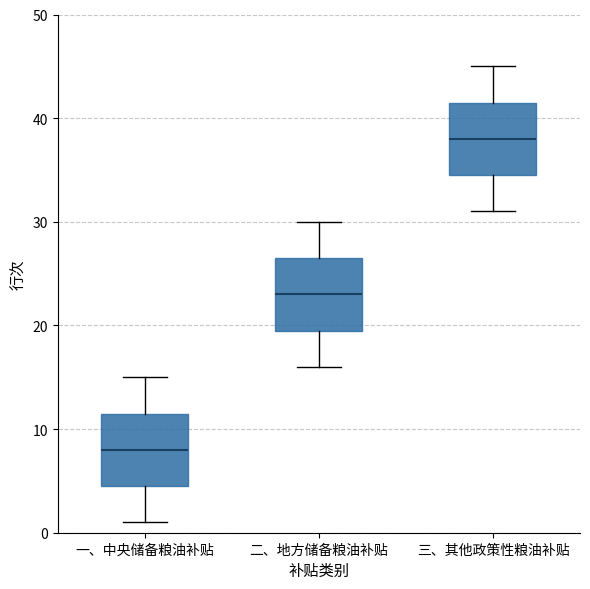

Reading left to right, transcribe this box plot: for each box, give where its median line is, the range the box spans, and where its two whiskers end, as read against the y-axis. The values are not printed on the chart, so give them approximately, as read against the axis.

一、中央储备粮油补贴: median 8, box 5 to 12, whiskers 1 to 15
二、地方储备粮油补贴: median 23, box 20 to 27, whiskers 16 to 30
三、其他政策性粮油补贴: median 38, box 35 to 42, whiskers 31 to 45